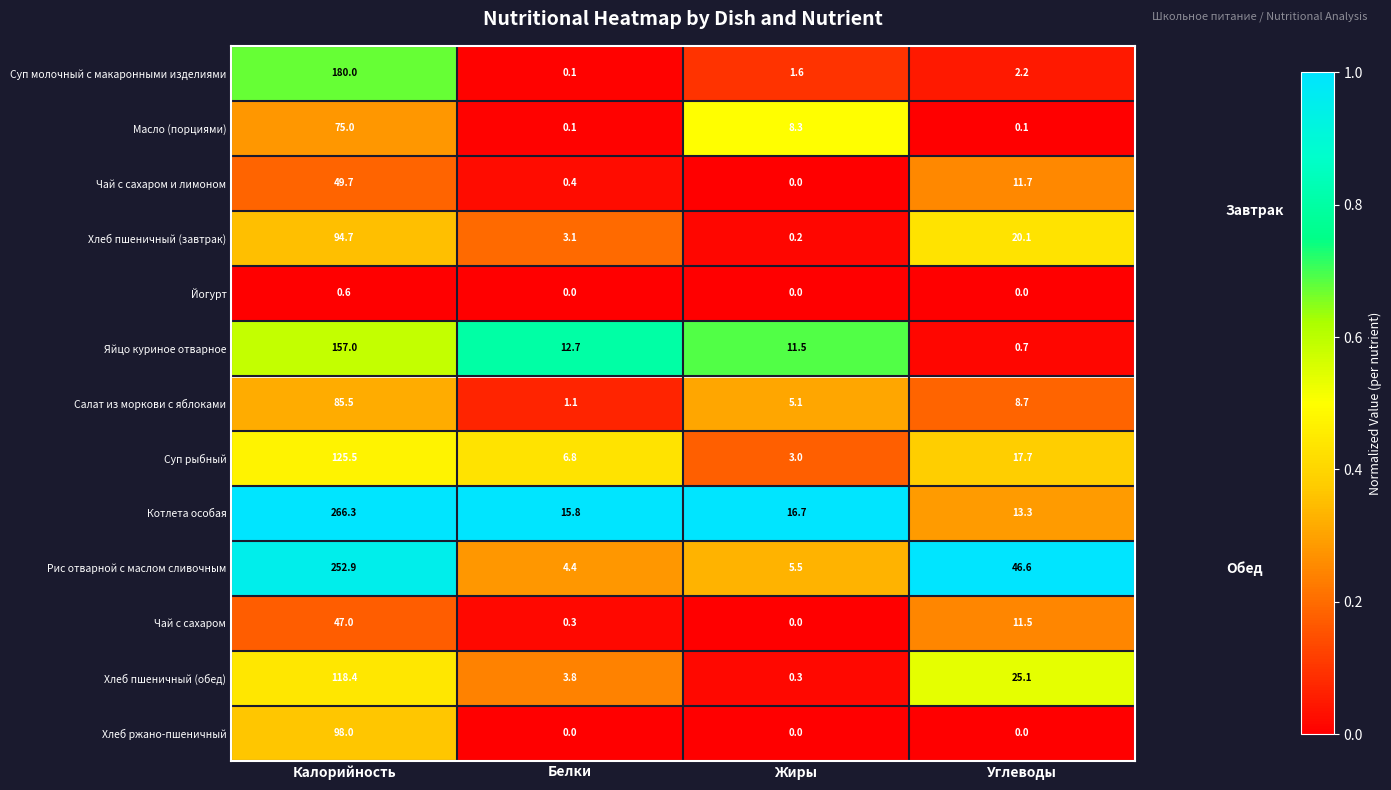

Rank the series by their maximum value, from lowest to highest.

Йогурт, Чай с сахаром, Чай с сахаром и лимоном, Масло (порциями), Салат из моркови с яблоками, Хлеб пшеничный (завтрак), Хлеб ржано-пшеничный, Хлеб пшеничный (обед), Суп рыбный, Яйцо куриное отварное, Суп молочный с макаронными изделиями, Рис отварной с маслом сливочным, Котлета особая